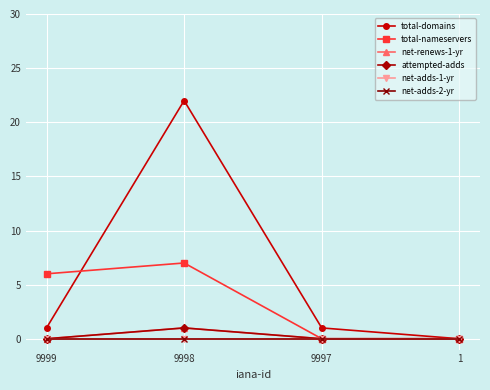

Does the chart have visible grid lines?

Yes